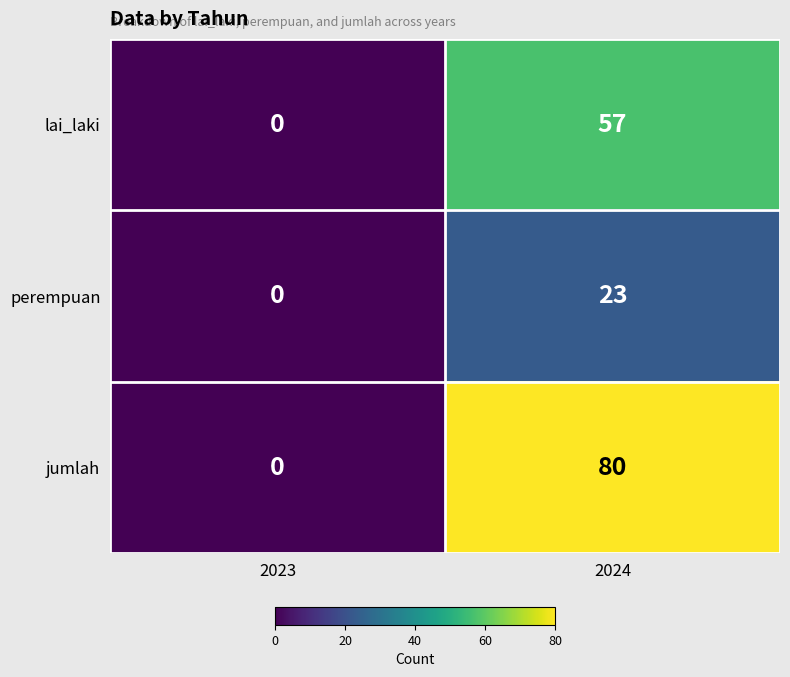

What is the spread (max minus min) of values at 2024?

57